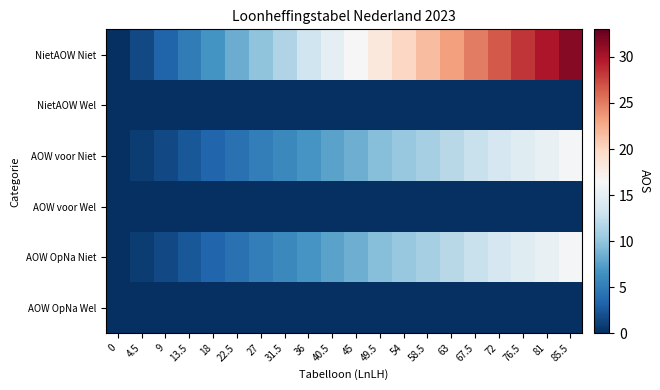

What is the total value across all series at 85.5?

64.0